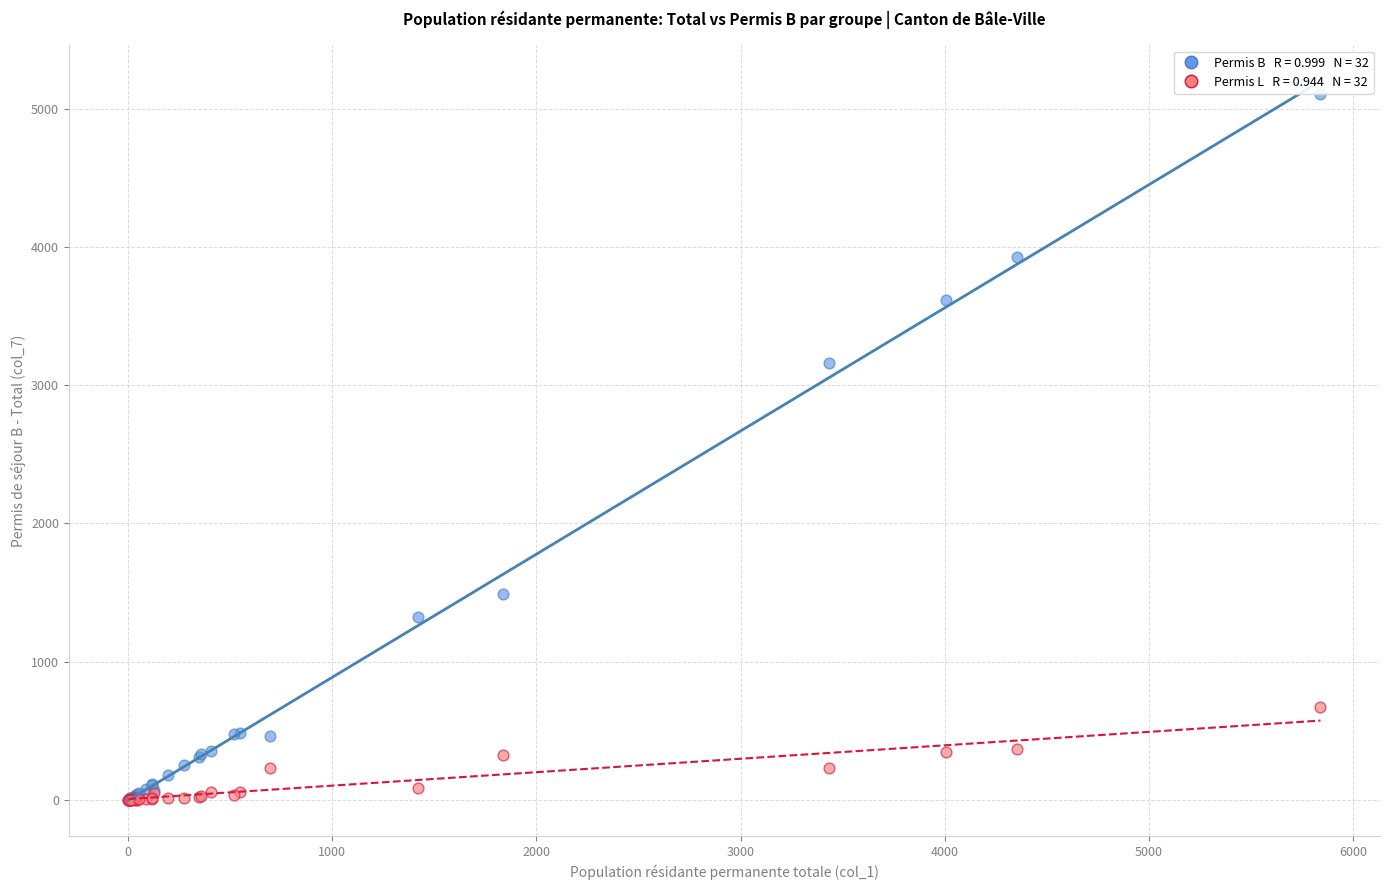

Across all series, what Y value is closest to 2552?

3162